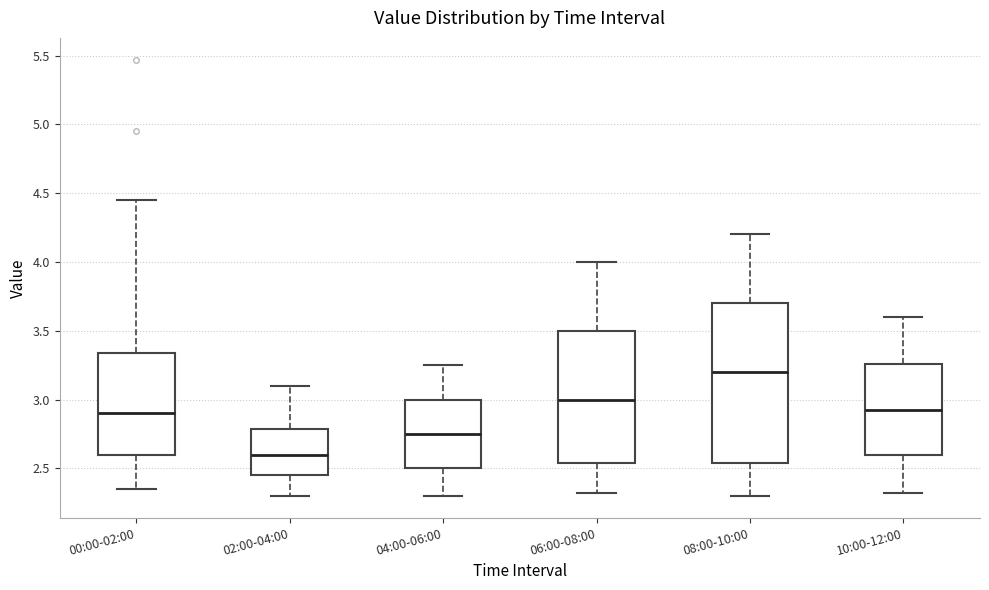

Where does the lower whisker of the box for 06:00-08:00 end on the y-axis? The values are not printed on the chart, so give them approximately, as read against the axis.

2.30